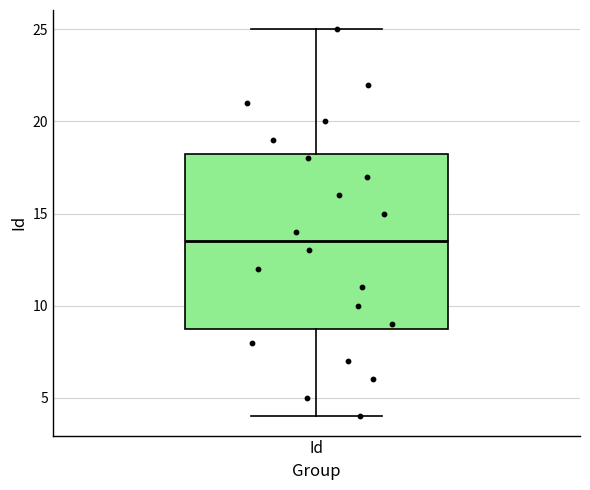

Read this box plot against the y-axis: the position of the median line, the range covered by the box, and the ends of both whiskers. The values are not printed on the chart, so give them approximately, as read against the axis.

median 13.5, box 9.0 to 18.5, whiskers 4.0 to 25.0